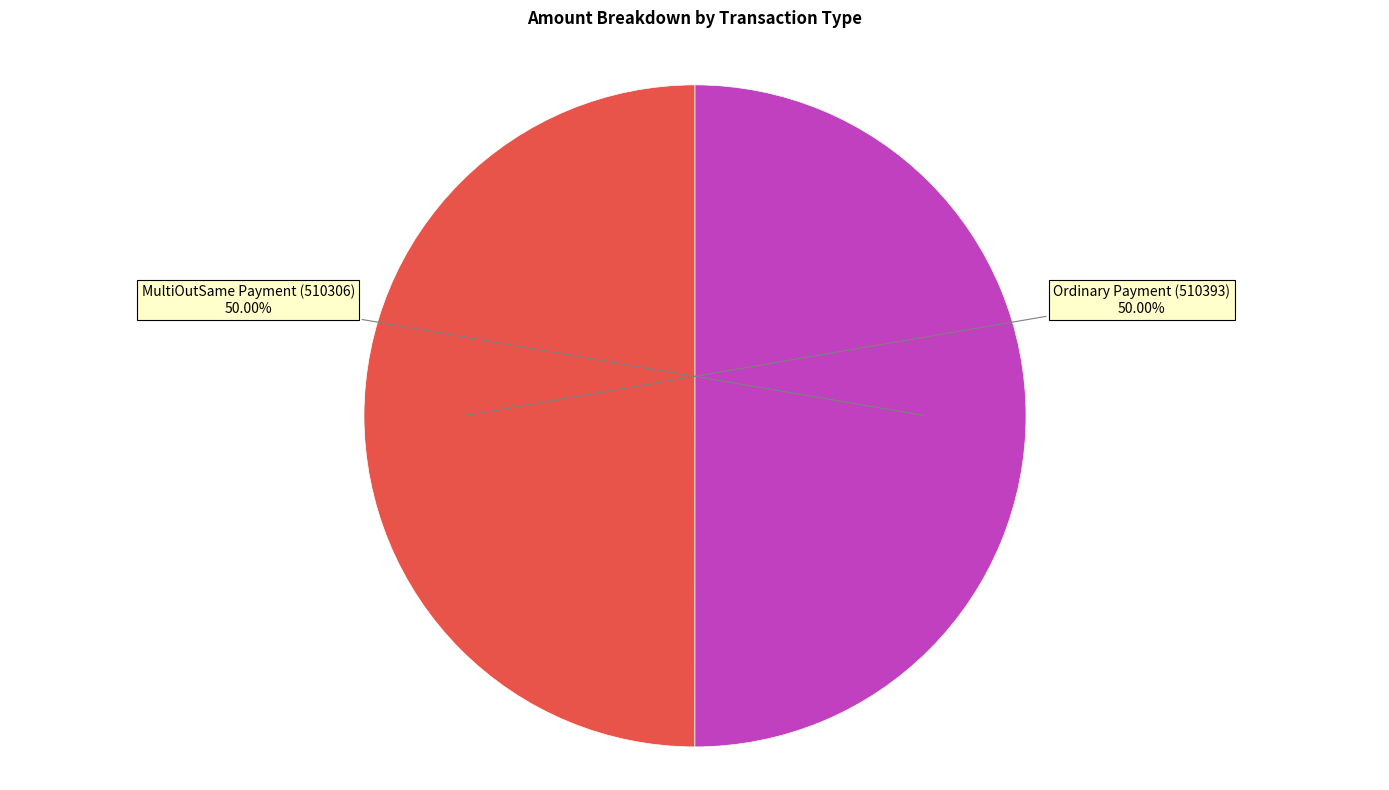

Is it true that Ordinary Payment (510393) is 60% of the pie?

False